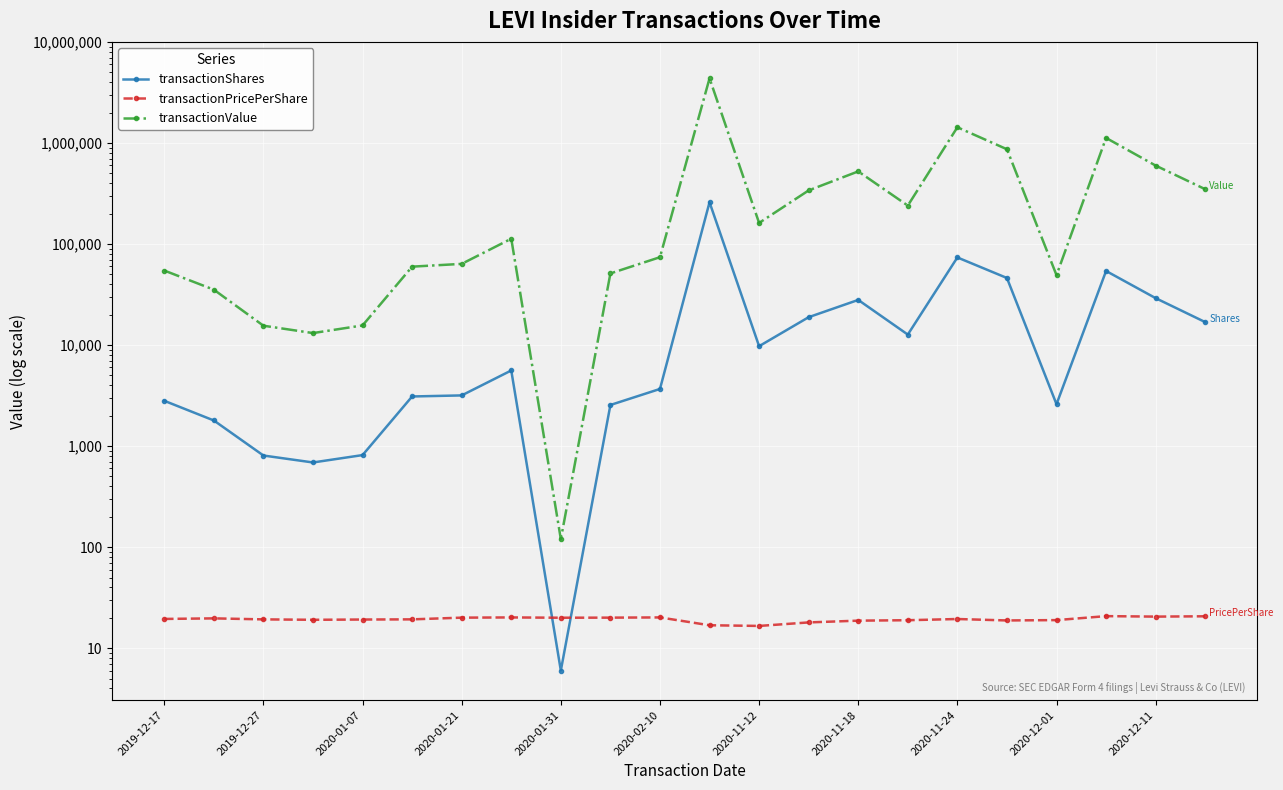

At which category does the chart reach its peak across all series?

11